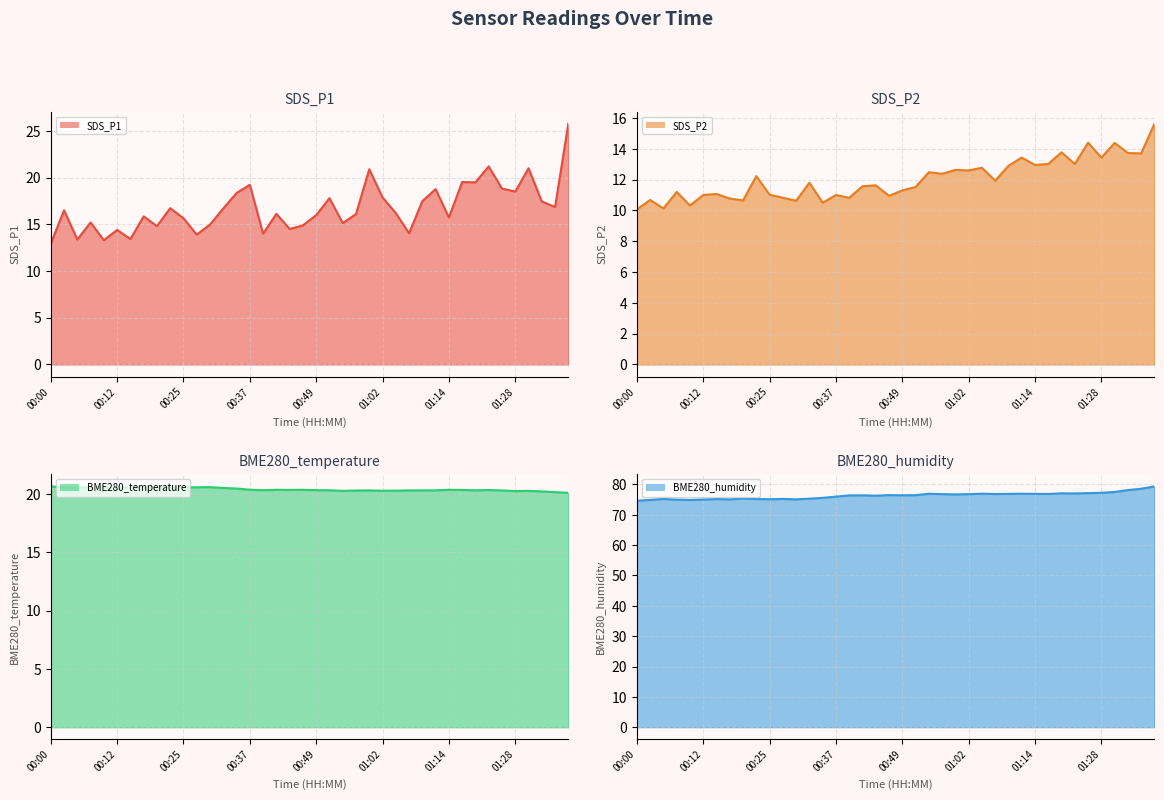

What is the average value of the BME280_humidity line series?

76.3